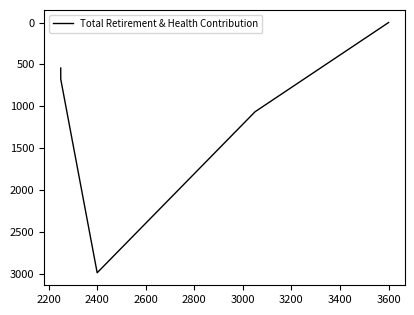

What is the change in value from 3600 to 2400?

+2983